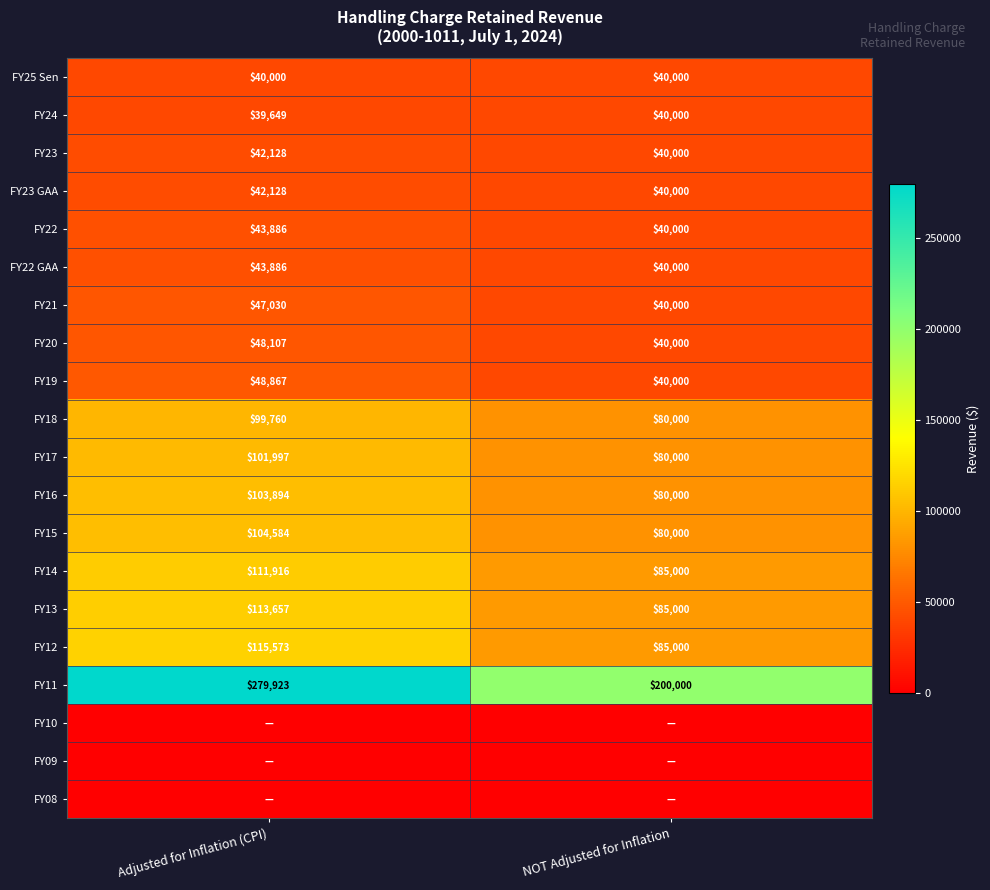

Read the FY14 value at Adjusted for Inflation (CPI), to the nearest 100.

111900